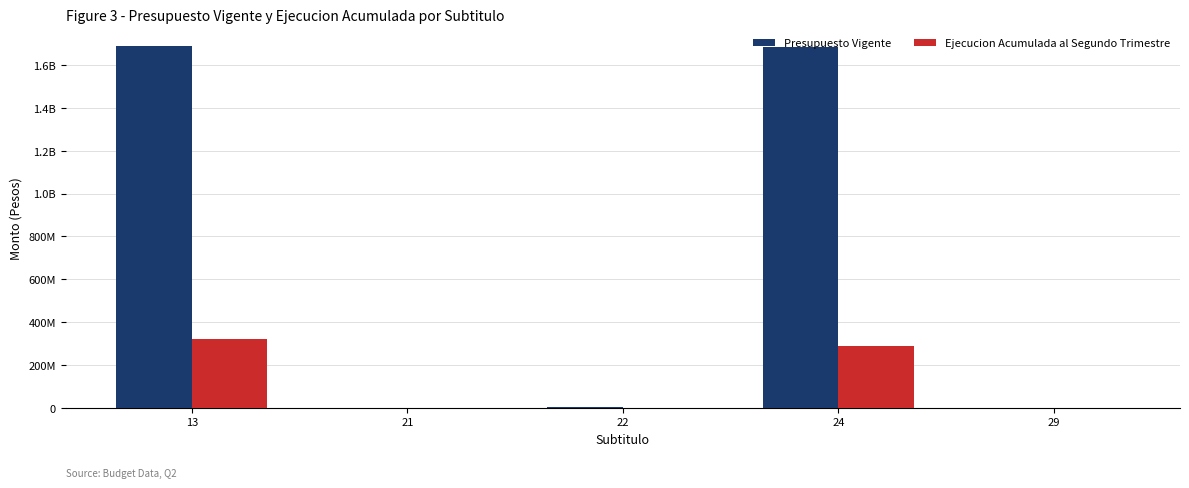

Which category has the highest value across all series?

13